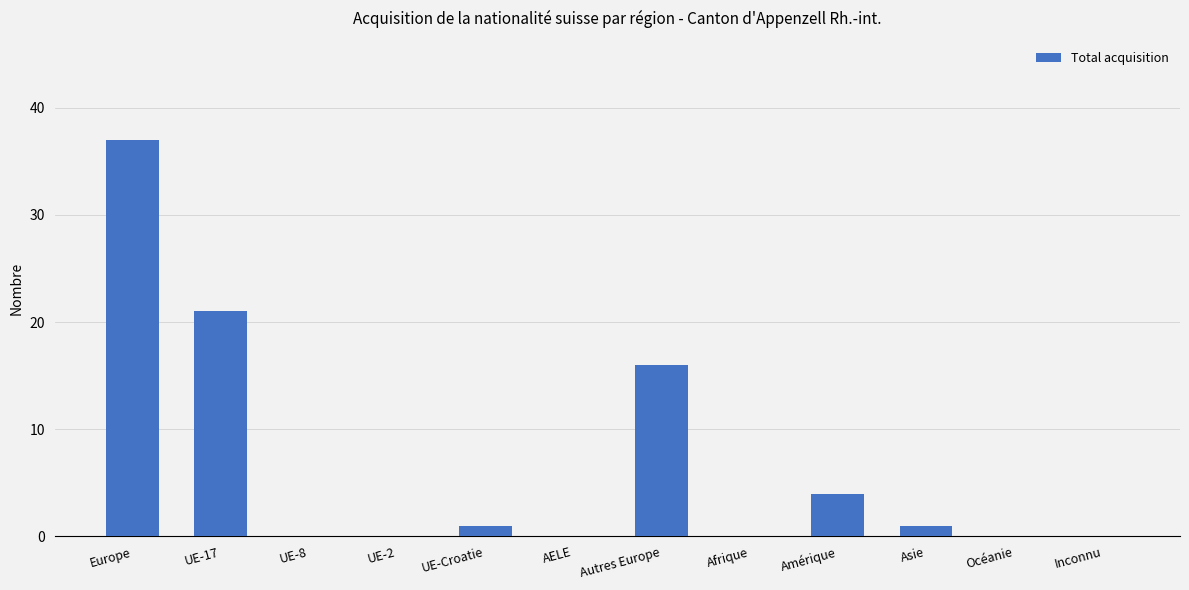

Reading right to left, what are all the values shown in this chart?

Inconnu=0	Océanie=0	Asie=1	Amérique=4	Afrique=0	Autres Europe=16	AELE=0	UE-Croatie=1	UE-2=0	UE-8=0	UE-17=21	Europe=37